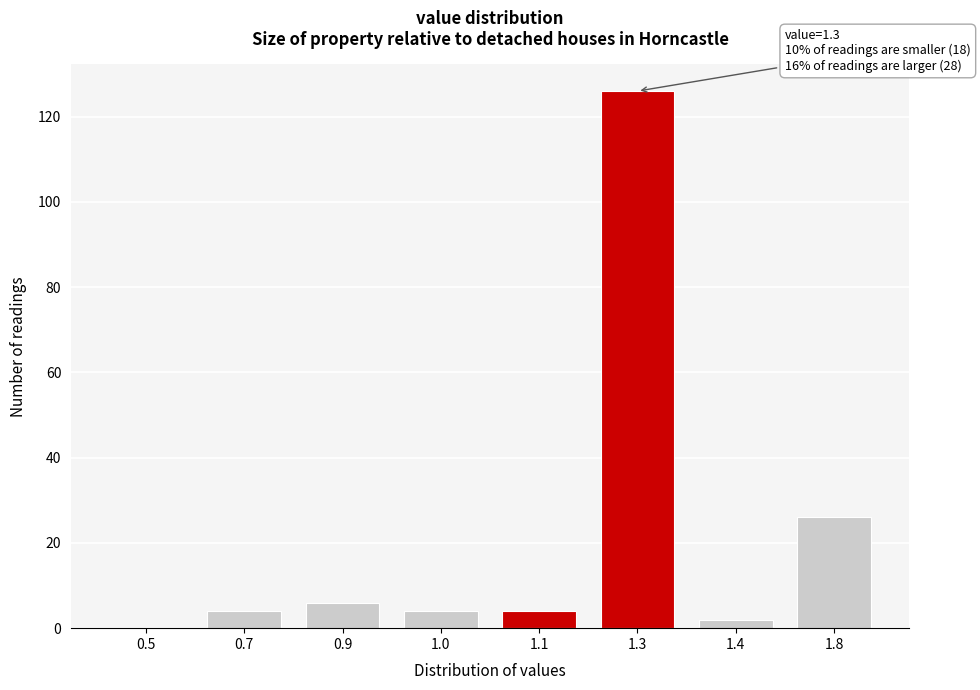

Reading right to left, extract all data points from this chart.

1.8=26	1.4=2	1.3=126	1.1=4	1.0=4	0.9=6	0.7=4	0.5=0